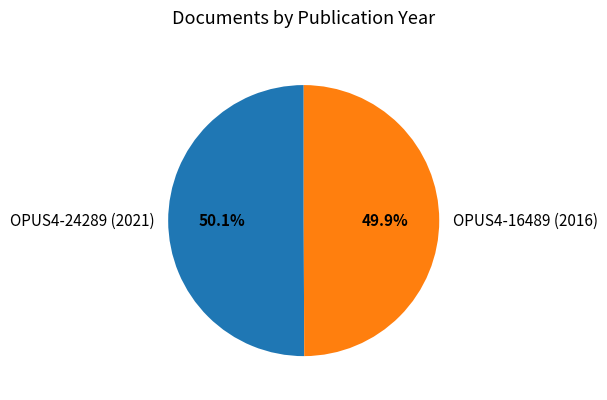

To the nearest percent, what is the average slice percentage?

50%